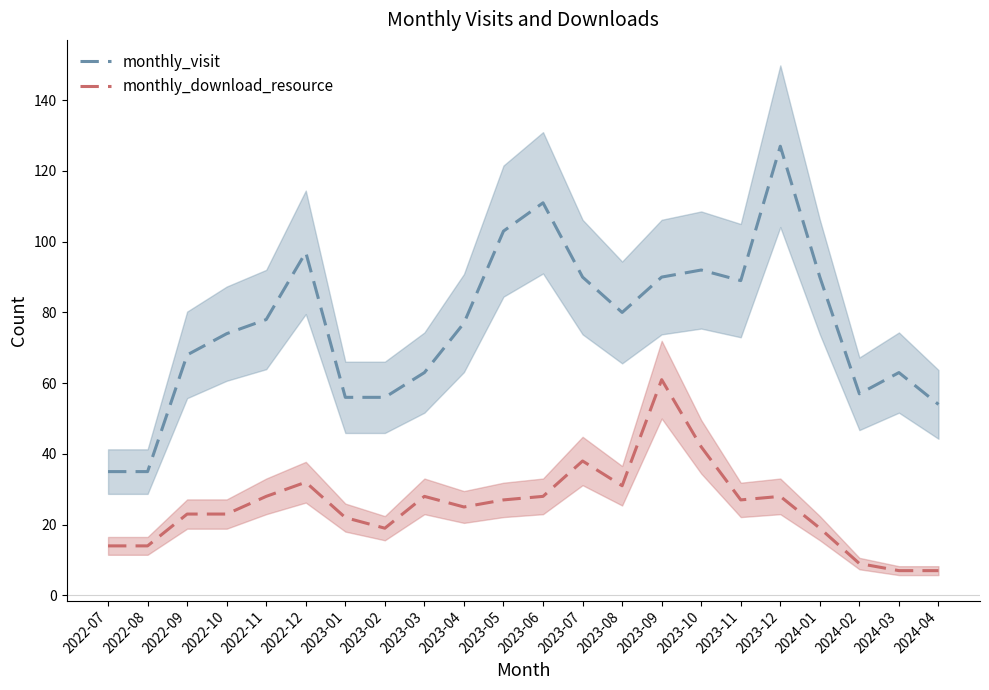

What is the spread (max minus min) of values at 2024-01?

71